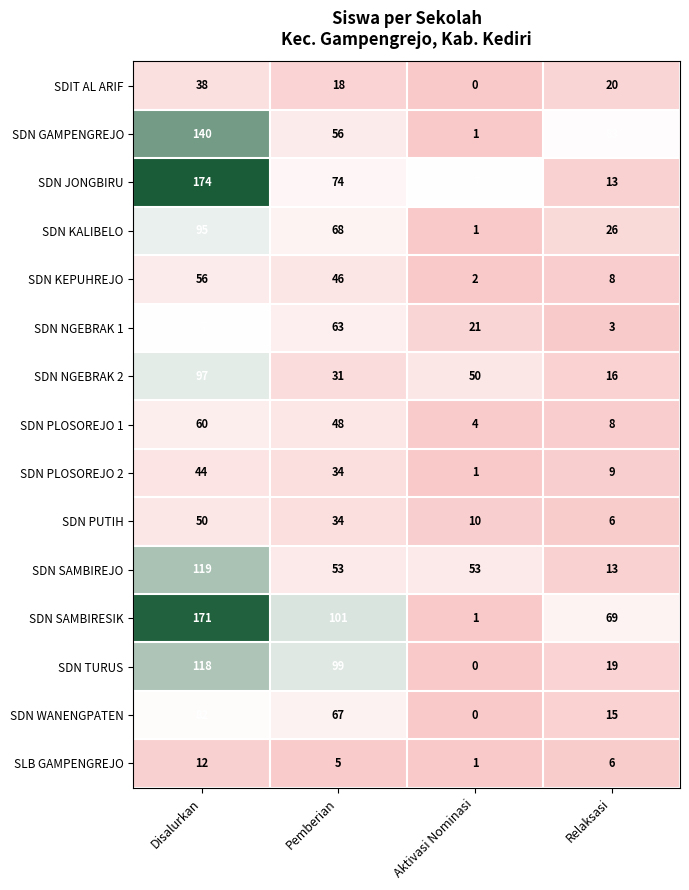

How many SDN KALIBELO values are between 26 and 95?

3